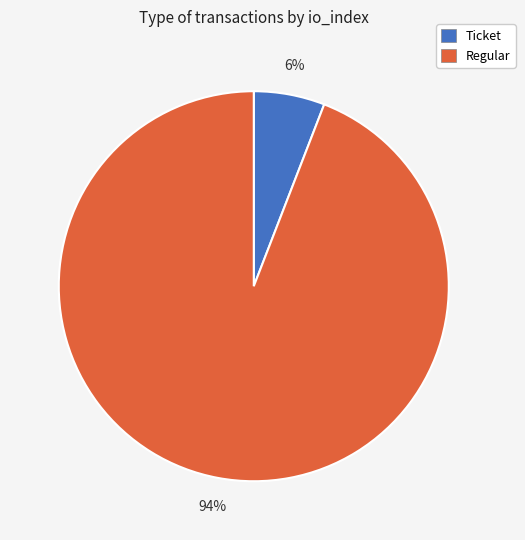

To the nearest percent, what is the difference between the Ticket and Regular slice percentages?

88%